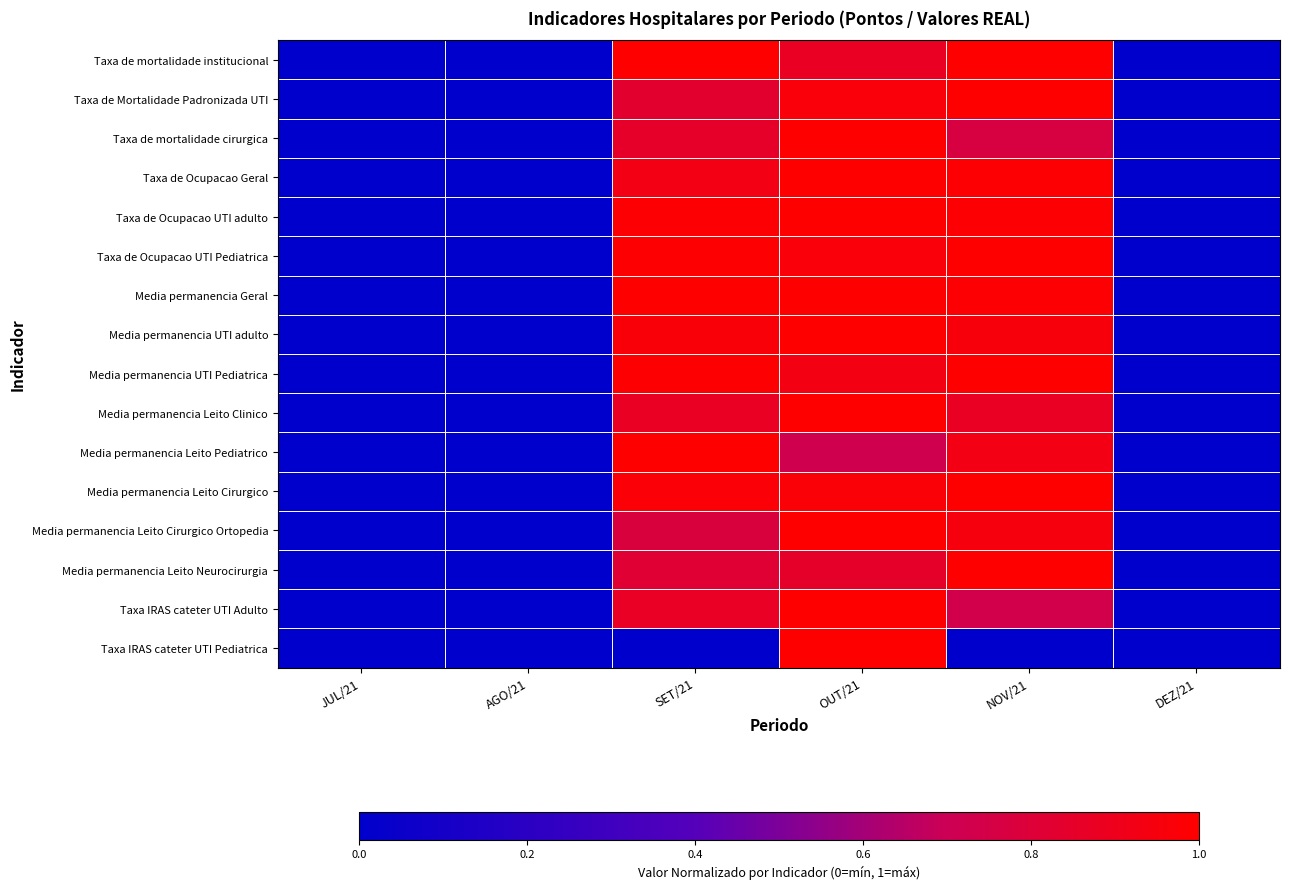

Rank the series by their maximum value, from lowest to highest.

Taxa de mortalidade institucional, Taxa de Mortalidade Padronizada UTI, Taxa de mortalidade cirurgica, Taxa de Ocupacao Geral, Taxa de Ocupacao UTI adulto, Taxa de Ocupacao UTI Pediatrica, Media permanencia Geral, Media permanencia UTI adulto, Media permanencia UTI Pediatrica, Media permanencia Leito Clinico, Media permanencia Leito Pediatrico, Media permanencia Leito Cirurgico, Media permanencia Leito Cirurgico Ortopedia, Media permanencia Leito Neurocirurgia, Taxa IRAS cateter UTI Adulto, Taxa IRAS cateter UTI Pediatrica